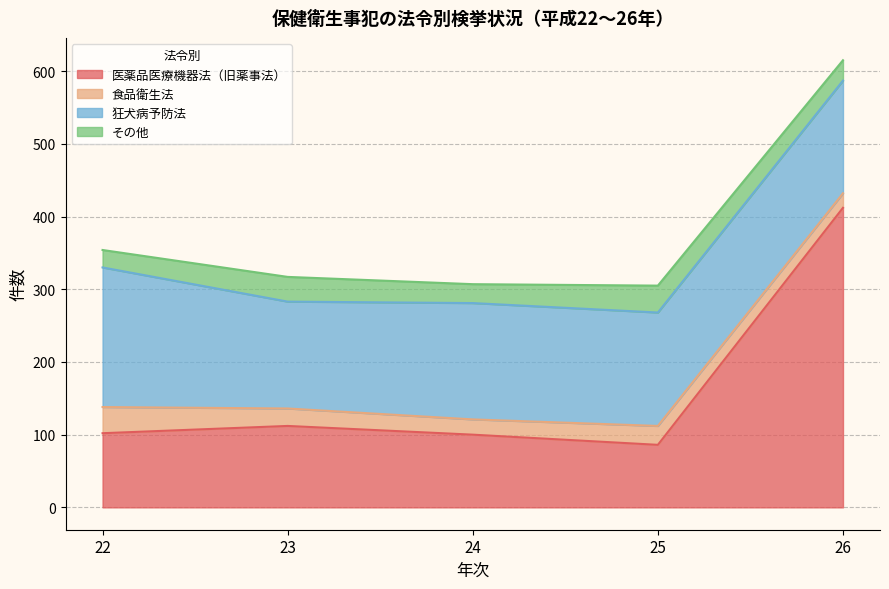

True or false: 食品衛生法 has a value of 36 at 22.

True